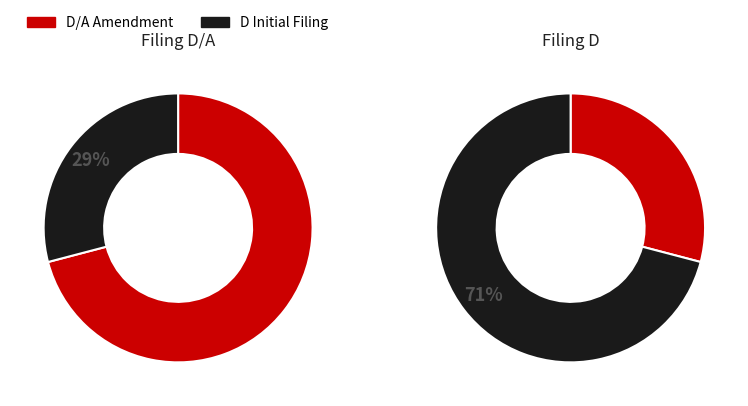

True or false: 0001787231-20-000002 accounts for 62% of the total.

False